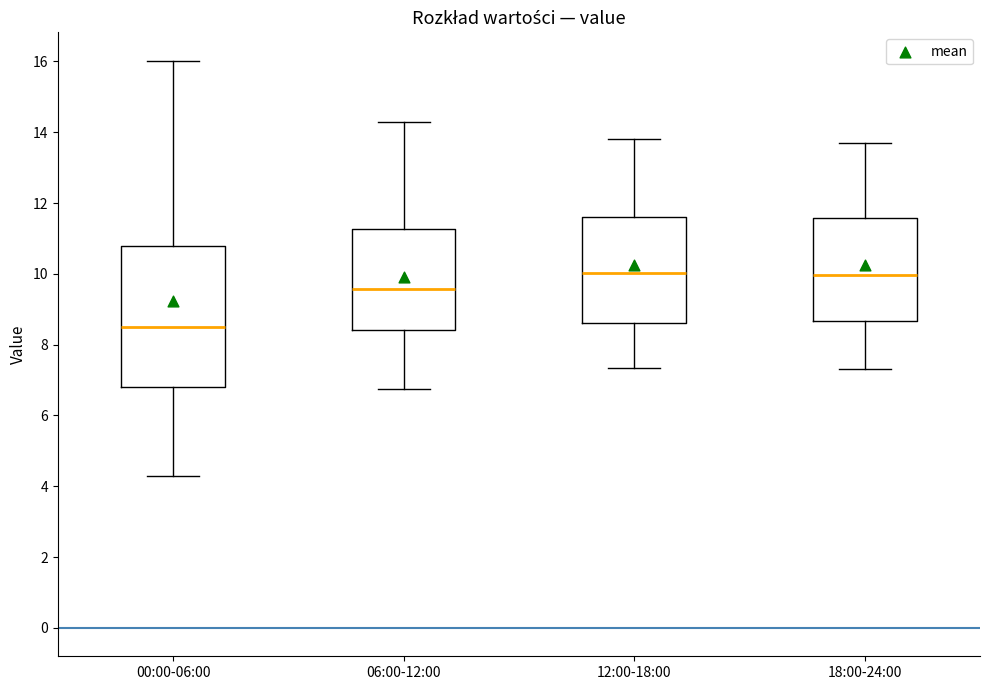

Where does the lower whisker of the box for 18:00-24:00 end on the y-axis? The values are not printed on the chart, so give them approximately, as read against the axis.

7.4